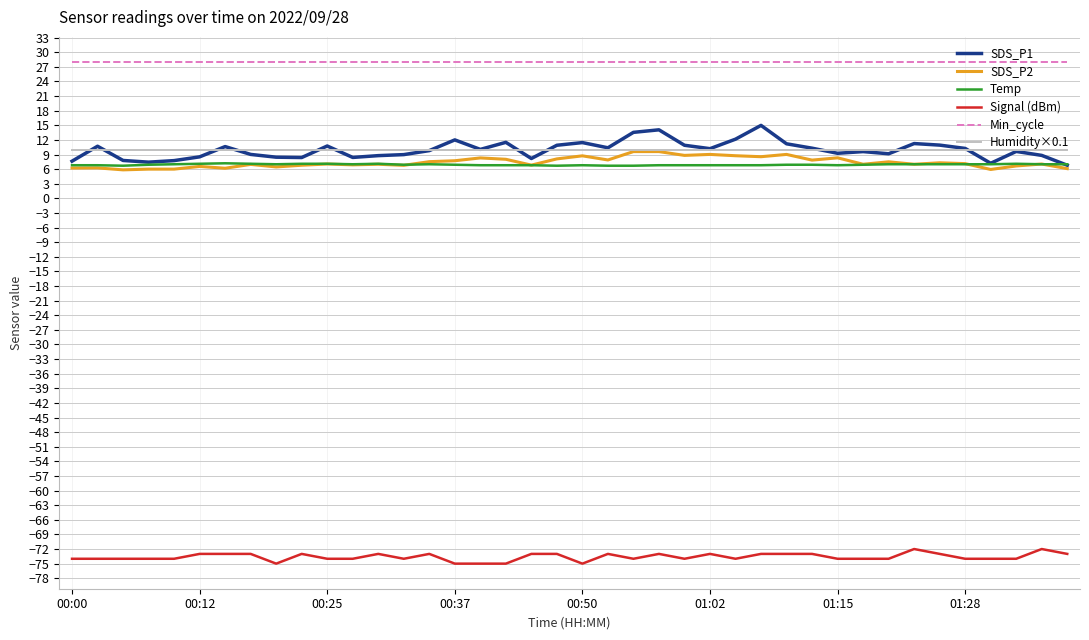

True or false: Signal (dBm) and Min_cycle cross at least once.

False